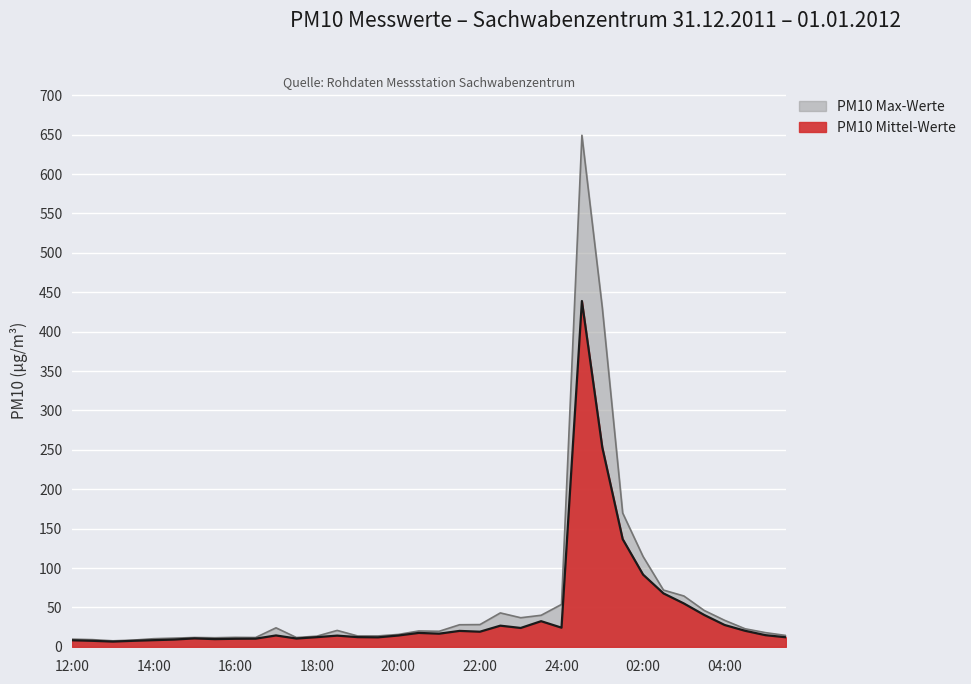

In PM10 Mittel-Werte, how many points are lower than both neighbors (excluding endpoints)?

8